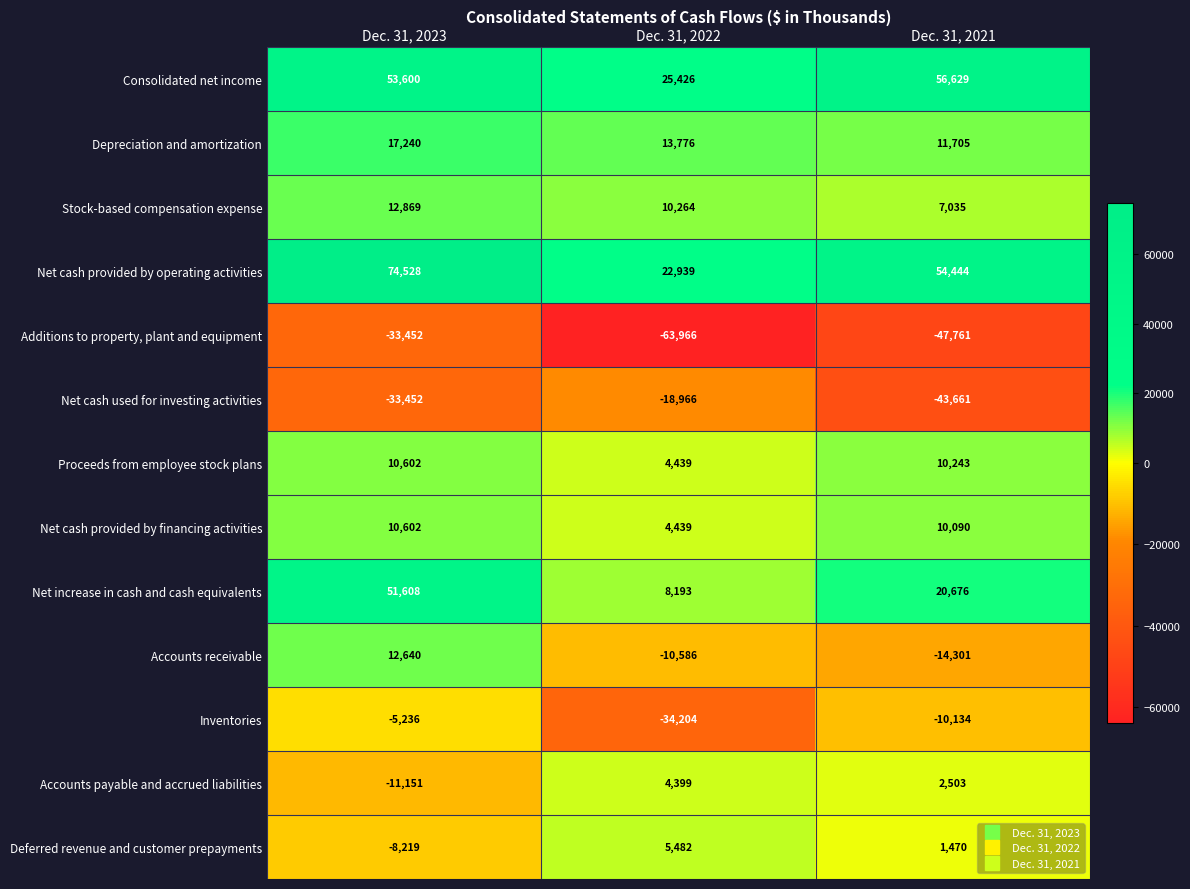

What is the difference between the maximum and second lowest values in the Net cash provided by financing activities series?

512